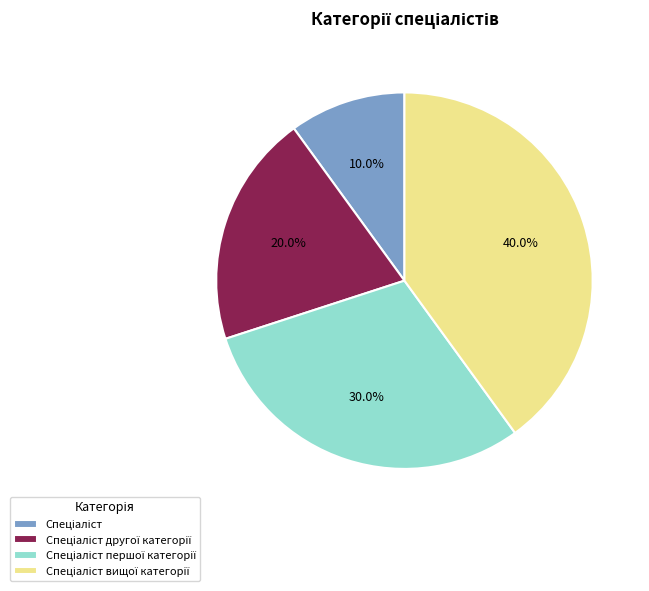

Is there any slice that represents more than half of the pie?

No